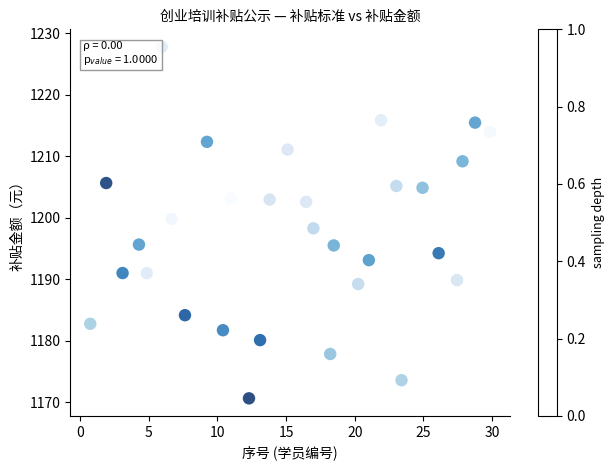

What is the range of X values (max minus min)?

29.1